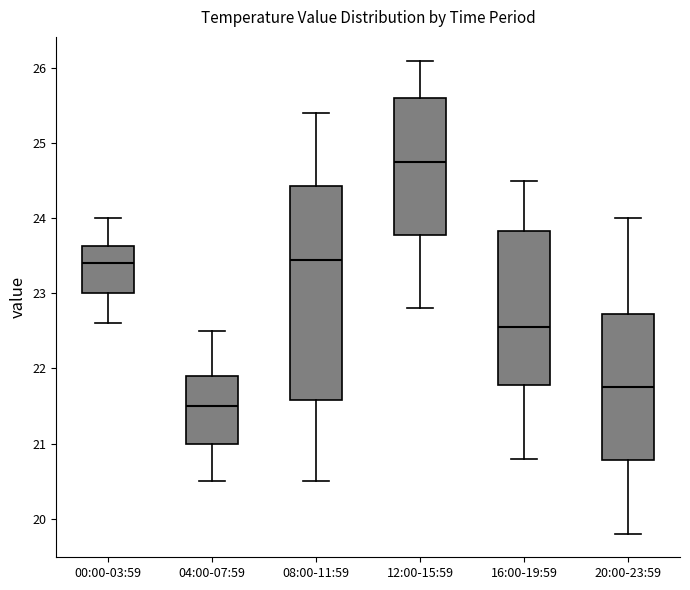

Where is the upper edge of the box for 12:00-15:59 on the y-axis? The values are not printed on the chart, so give them approximately, as read against the axis.

25.6